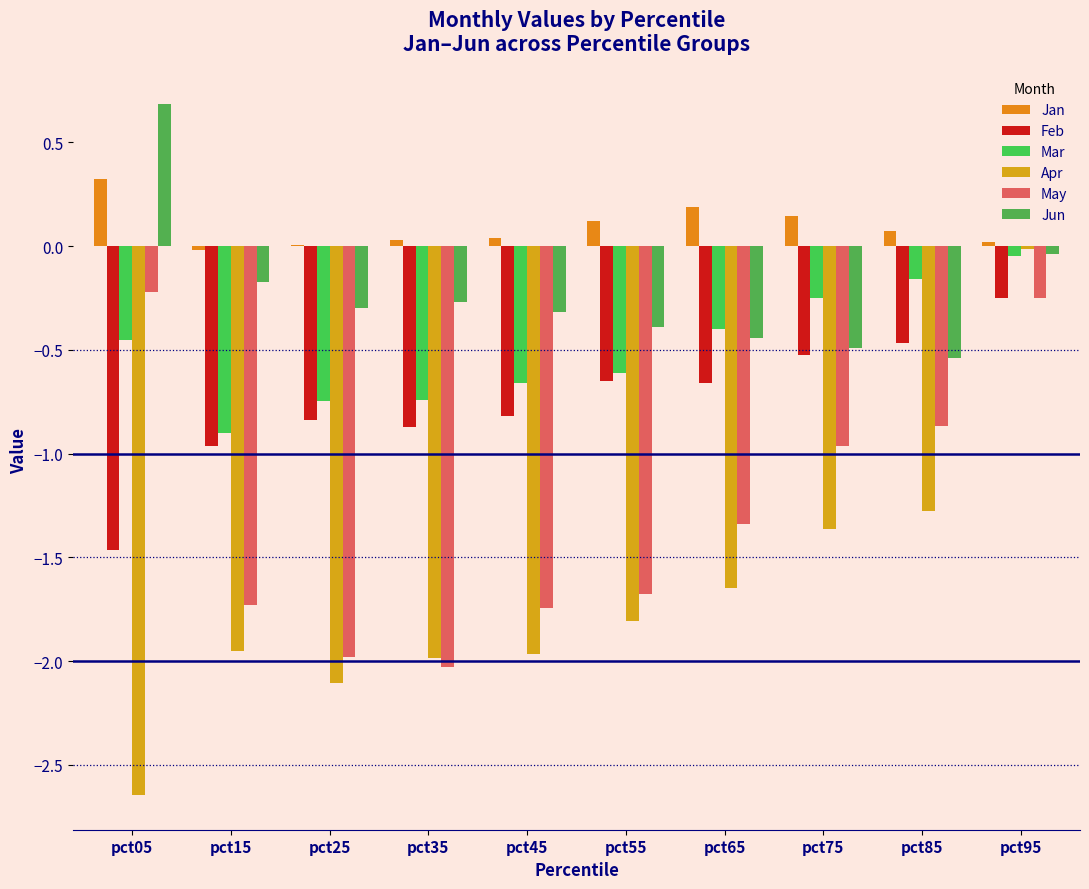

What is the difference between the maximum and minimum values in the Apr series?

2.6